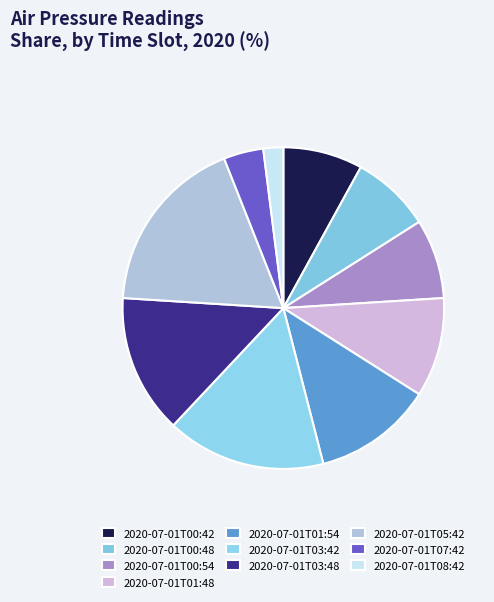

Rank the categories by value from lowest to highest.

2020-07-01T08:42, 2020-07-01T07:42, 2020-07-01T00:42, 2020-07-01T00:48, 2020-07-01T00:54, 2020-07-01T01:48, 2020-07-01T01:54, 2020-07-01T03:48, 2020-07-01T03:42, 2020-07-01T05:42